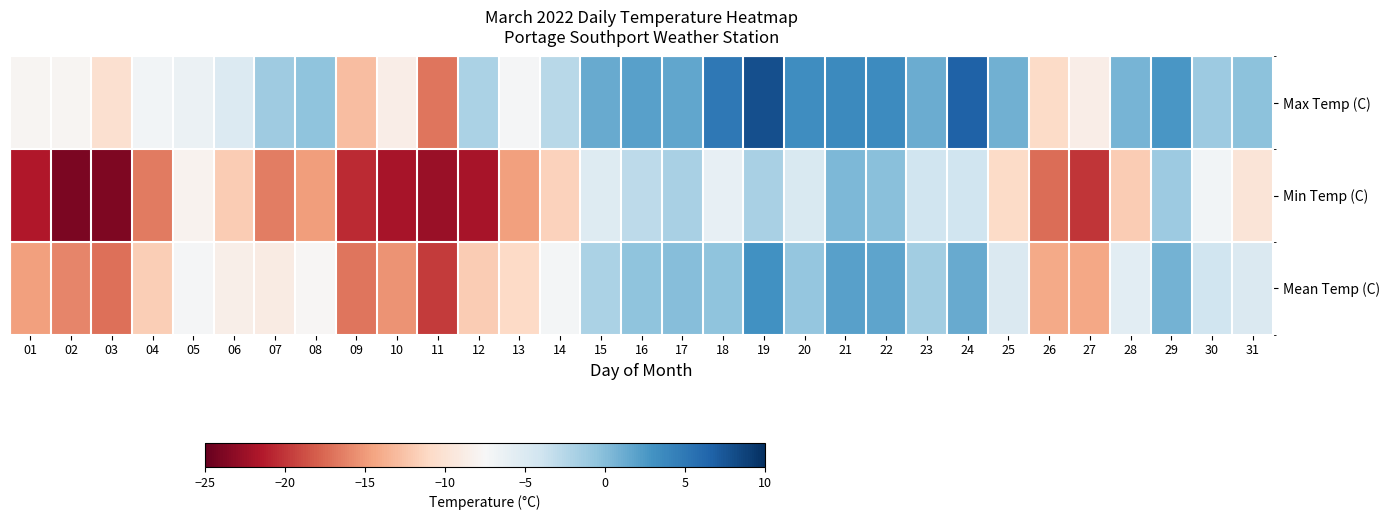

Rank the series by their maximum value, from highest to lowest.

Max Temp (C), Mean Temp (C), Min Temp (C)